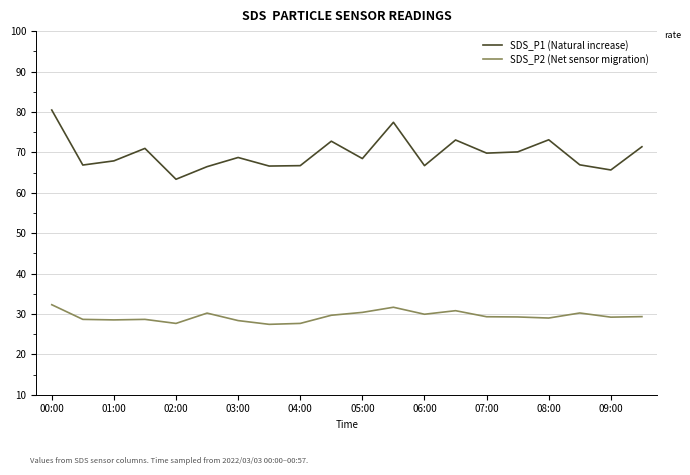

Which series has the largest total across all categories?

SDS_P1 (Natural increase)